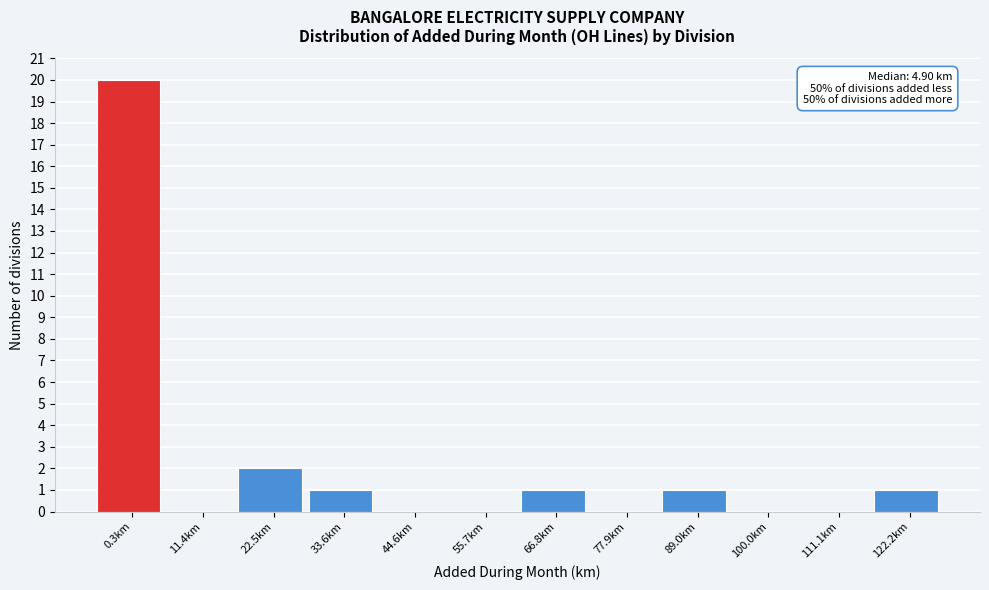

Reading left to right, what are all the values shown in this chart?

0.3km=20	11.4km=0	22.5km=2	33.6km=1	44.6km=0	55.7km=0	66.8km=1	77.9km=0	89.0km=1	100.0km=0	111.1km=0	122.2km=1